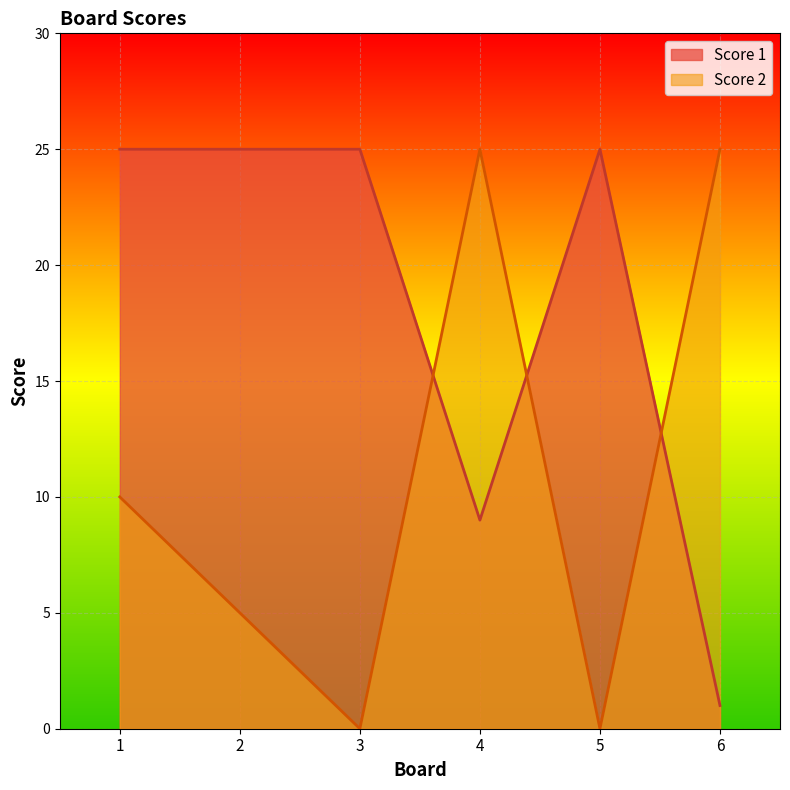

At which label does Score 1 reach its minimum?

6